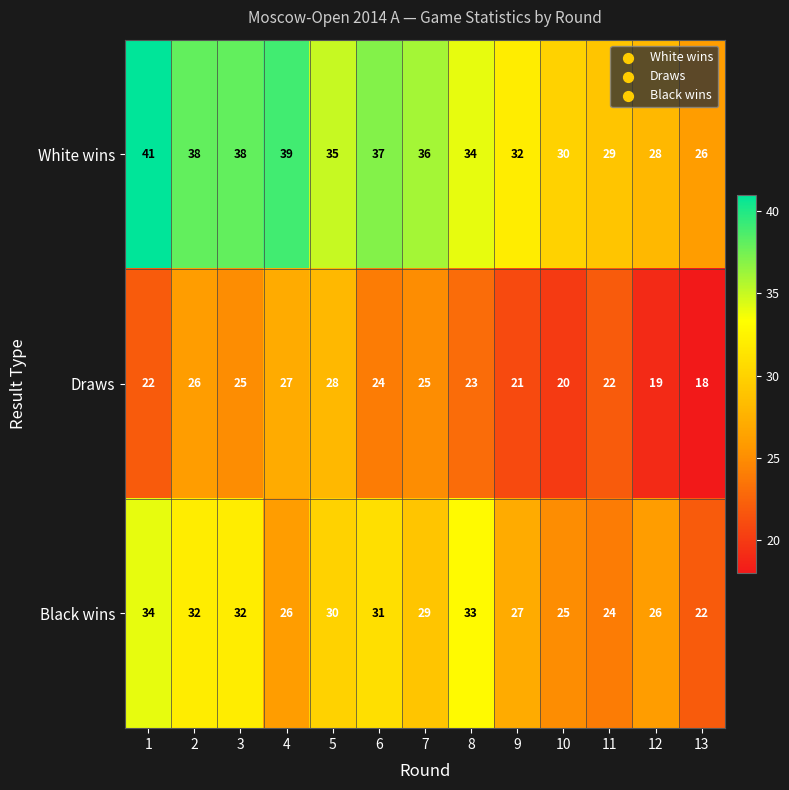

Rank the series by their average value, from highest to lowest.

White wins, Black wins, Draws